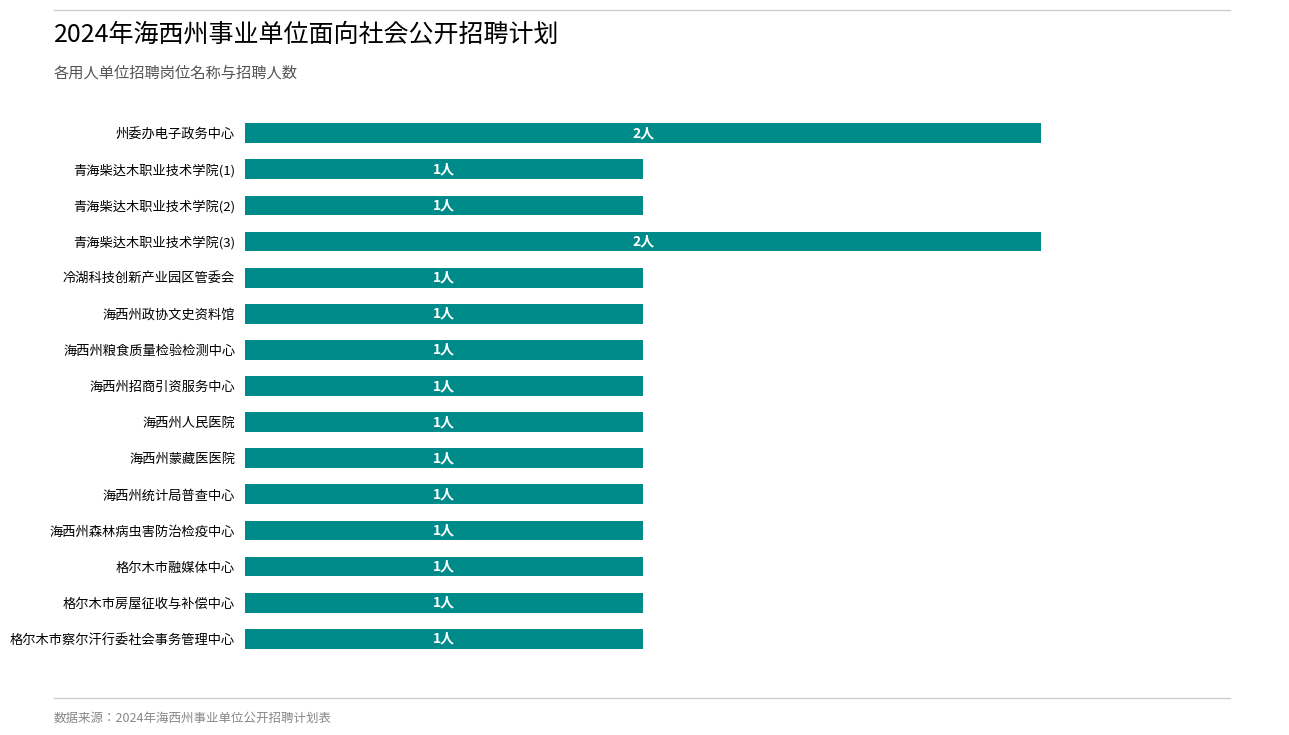

What is the average value?

1